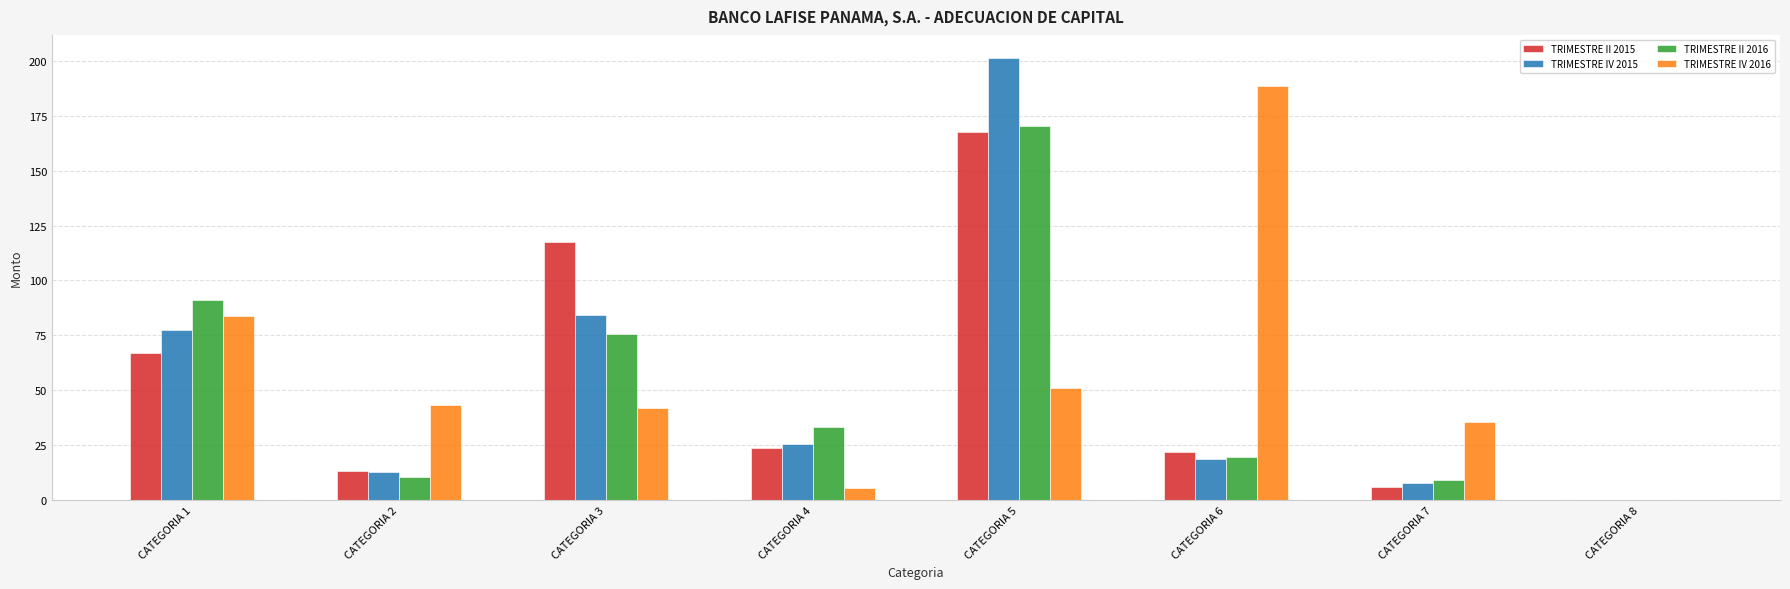

The TRIMESTRE IV 2016 series shows 5.4 at CATEGORIA 4. True or false?

True